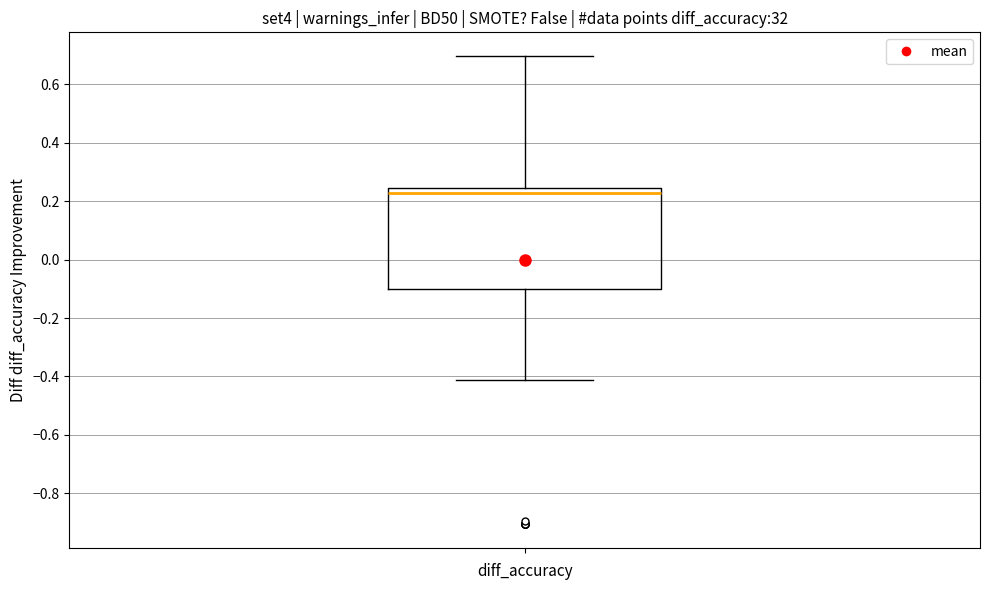

Transcribe this box plot: give where the median line is, the range the box spans, and where the two whiskers end, as read against the y-axis. The values are not printed on the chart, so give them approximately, as read against the axis.

median 0.22, box -0.10 to 0.24, whiskers -0.42 to 0.70